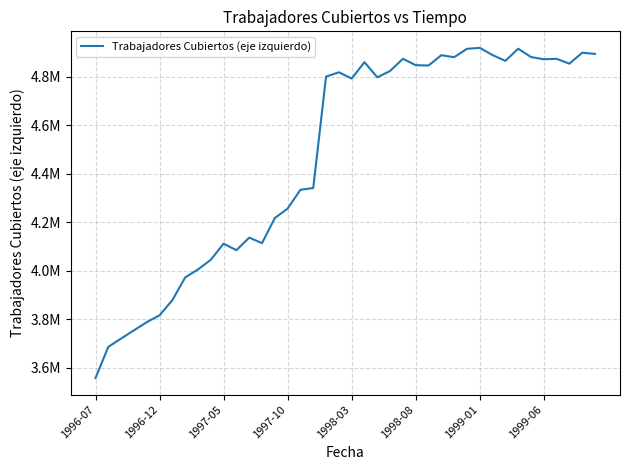

At which category does the chart reach its minimum across all series?

1996-07